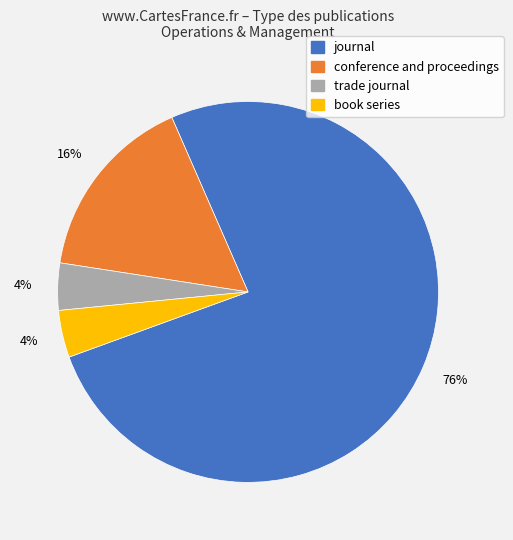

Count the number of slices in the pie.

4